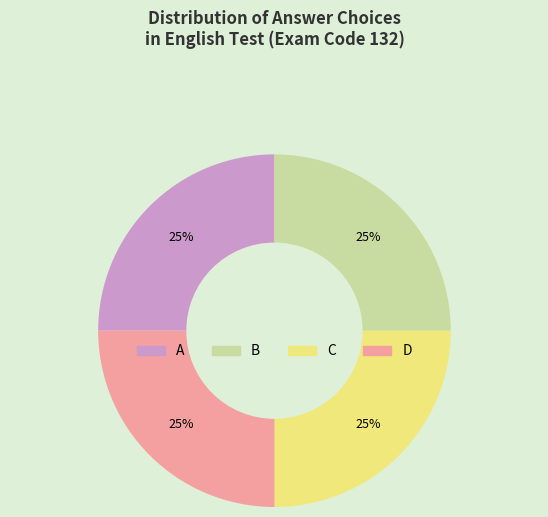

Approximately how many times larger is the value at D compared to B?

1.0